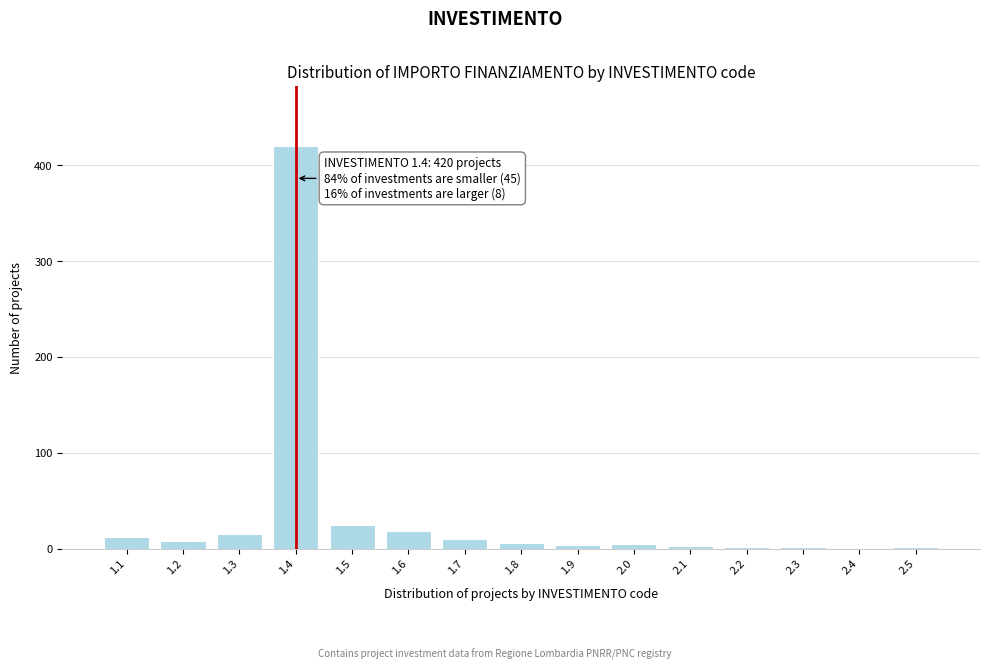

What is the sum of all values?

533